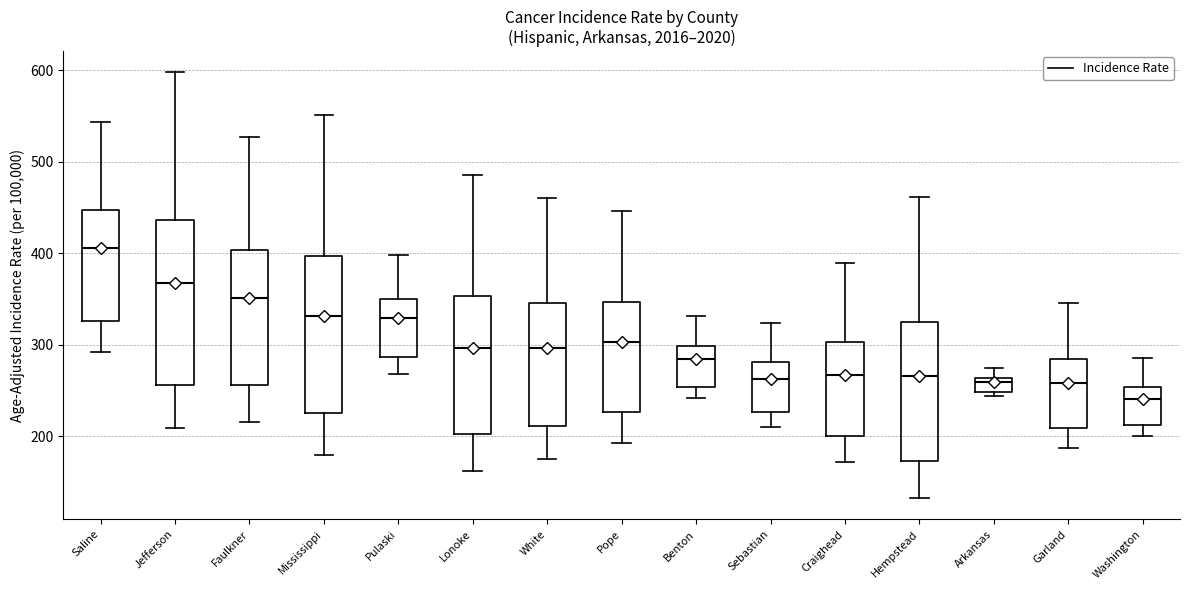

Reading left to right, read every box against the y-axis: the position of its median line, the range the box covers, and the ends of its whiskers. The values are not printed on the chart, so give them approximately, as read against the axis.

Saline: median 410, box 330 to 450, whiskers 290 to 540
Jefferson: median 370, box 260 to 440, whiskers 210 to 600
Faulkner: median 350, box 260 to 400, whiskers 220 to 530
Mississippi: median 330, box 220 to 400, whiskers 180 to 550
Pulaski: median 330, box 290 to 350, whiskers 270 to 400
Lonoke: median 300, box 200 to 350, whiskers 160 to 490
White: median 300, box 210 to 350, whiskers 170 to 460
Pope: median 300, box 230 to 350, whiskers 190 to 450
Benton: median 280, box 250 to 300, whiskers 240 to 330
Sebastian: median 260, box 230 to 280, whiskers 210 to 320
Craighead: median 270, box 200 to 300, whiskers 170 to 390
Hempstead: median 270, box 170 to 320, whiskers 130 to 460
Arkansas: median 260 (just below the box's upper edge), box 250 to 260, whiskers 240 to 270
Garland: median 260, box 210 to 280, whiskers 190 to 350
Washington: median 240, box 210 to 250, whiskers 200 to 290